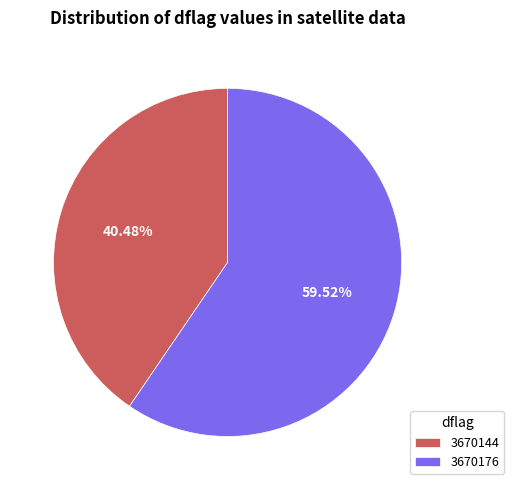

What is the majority slice?

3670176